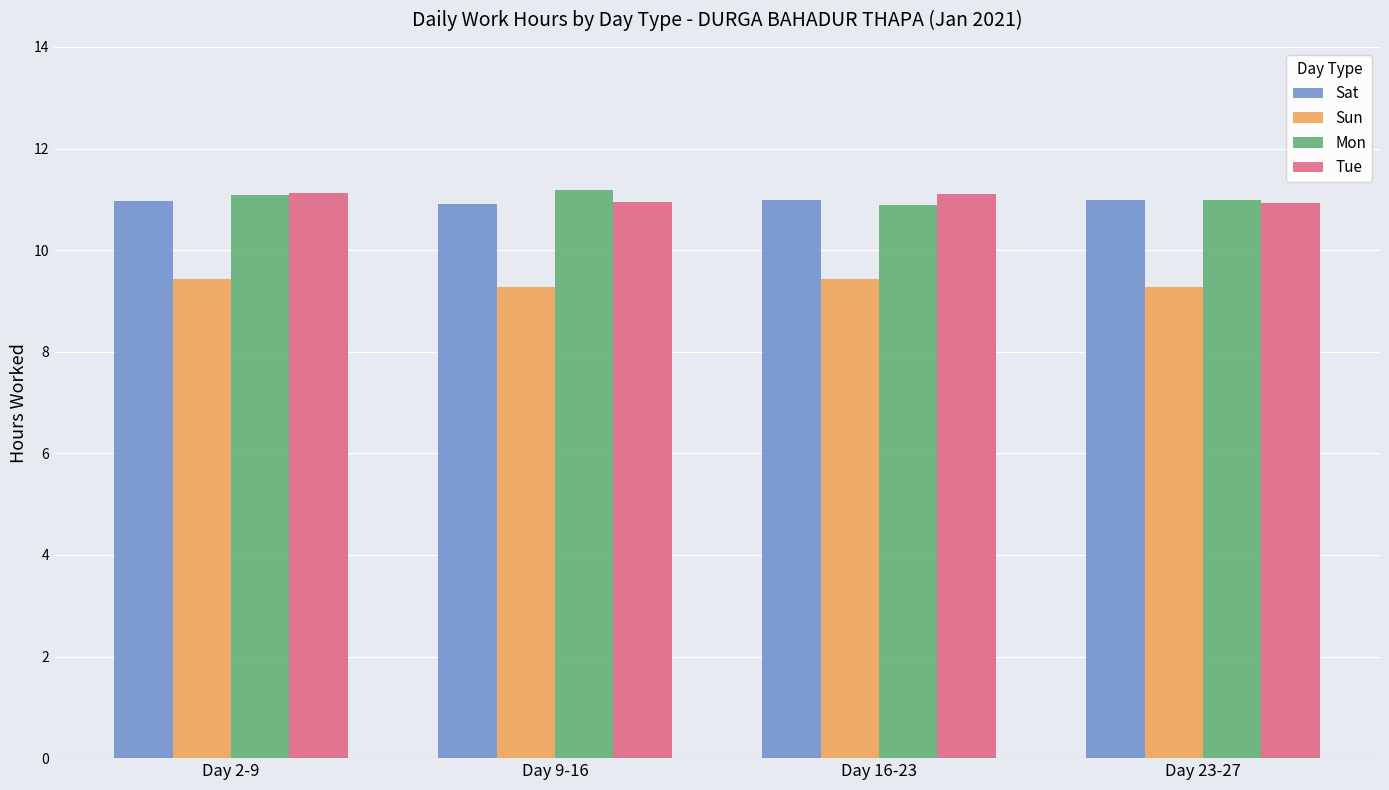

What is the total value across all series at Day 9-16?

42.3